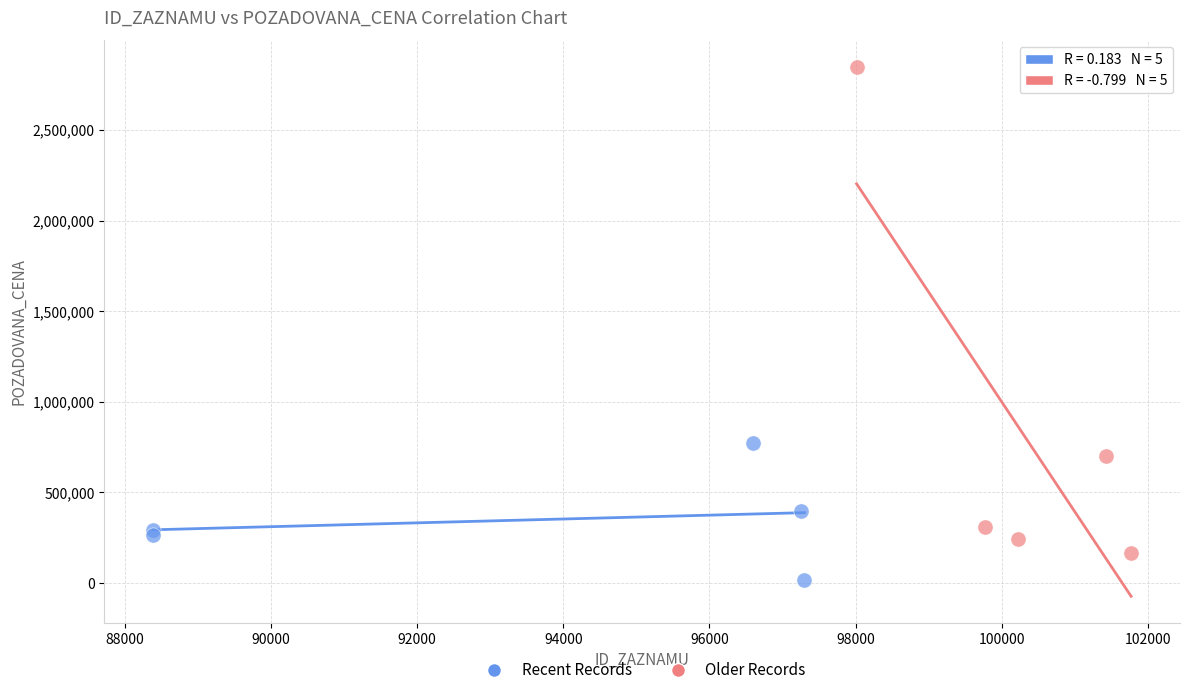

What are all the series names shown in the legend?

Recent Records, Older Records